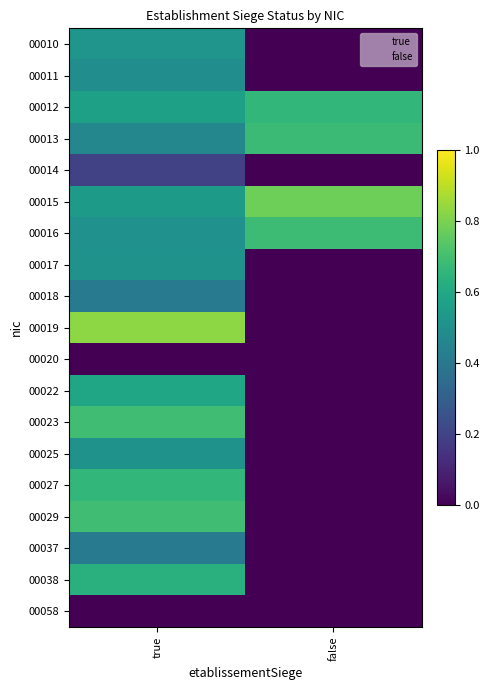

Which has a higher value, false or true?

true